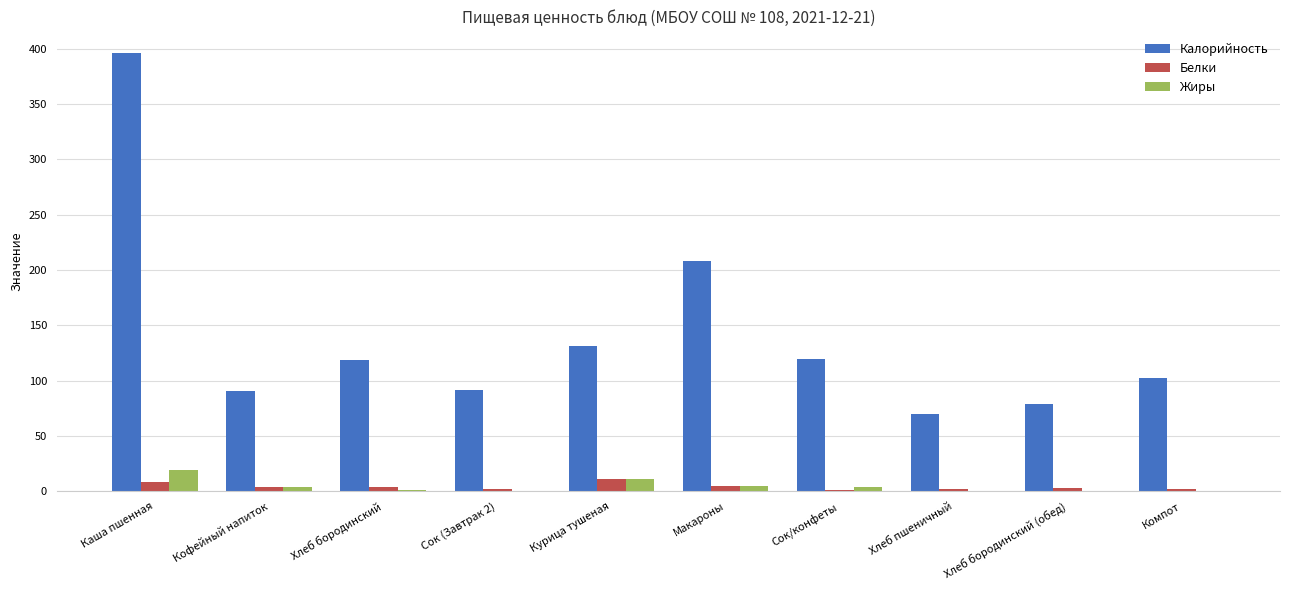

What is the difference between the Белки values at Курица тушеная and Сок/конфеты?

9.2